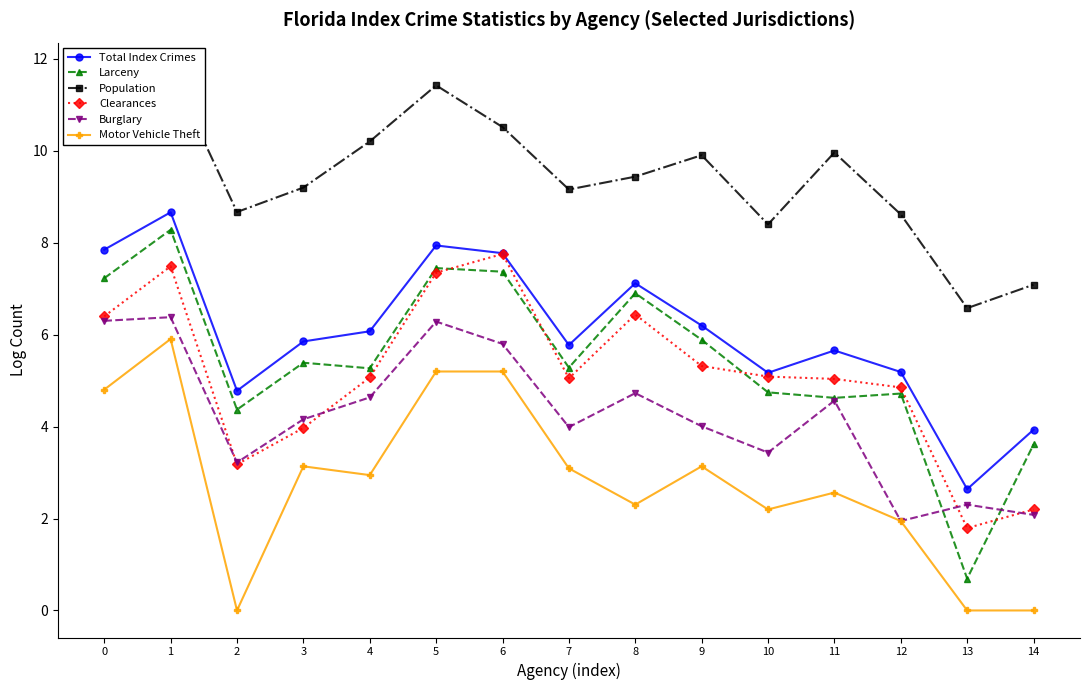

True or false: Population and Larceny intersect in this chart.

False